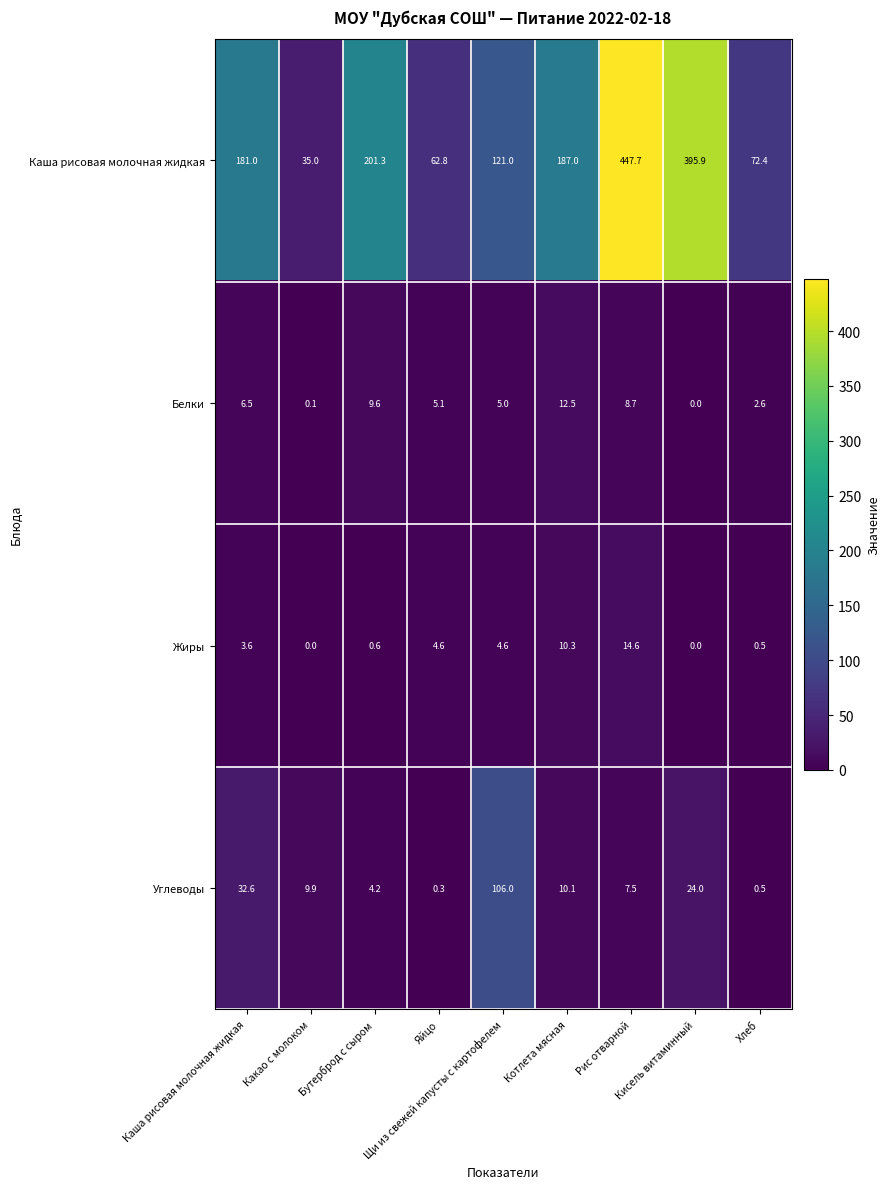

Count the number of categories in the chart.

9